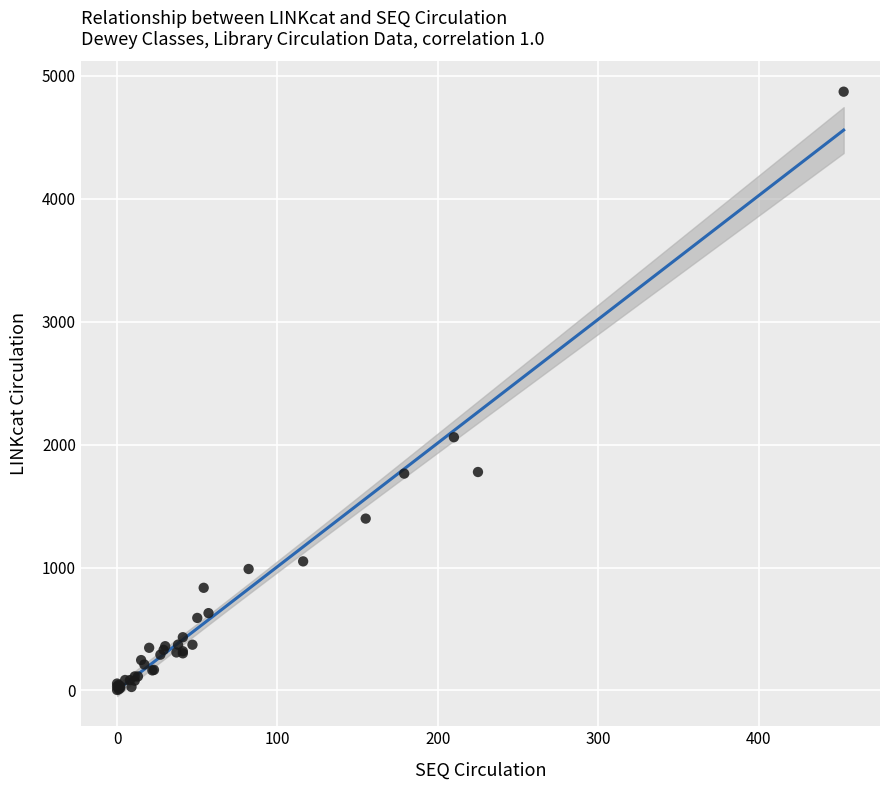

What Y value in the scatter plot is closest to 2437?

2060